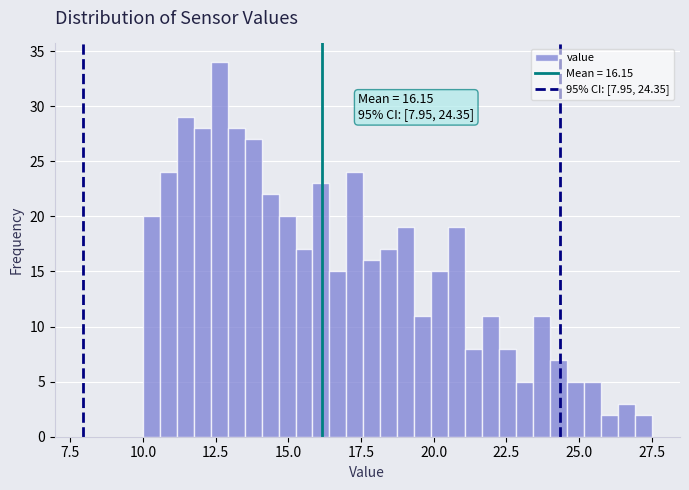

Read against the x-axis, roughly where is the centre of the tallest bar?

12.5